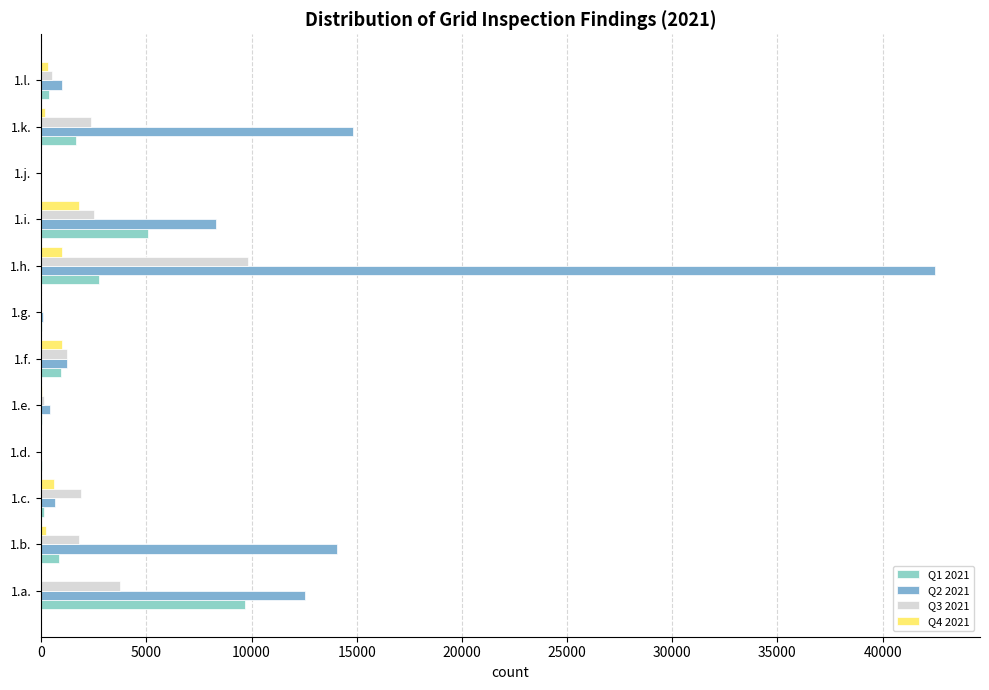

Count the number of categories in the chart.

12